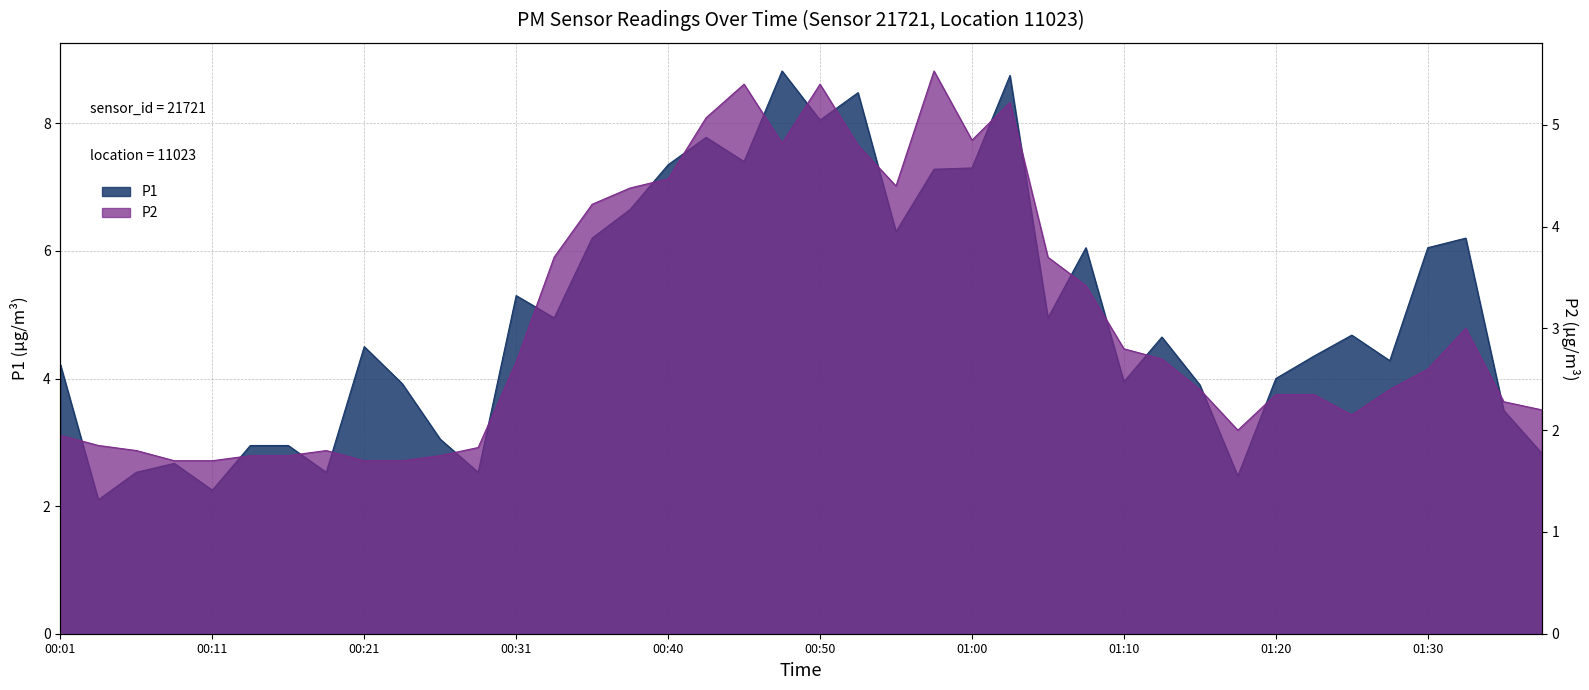

Is the value of P1 at 01:32 greater than the value of P2 at 01:23?

Yes